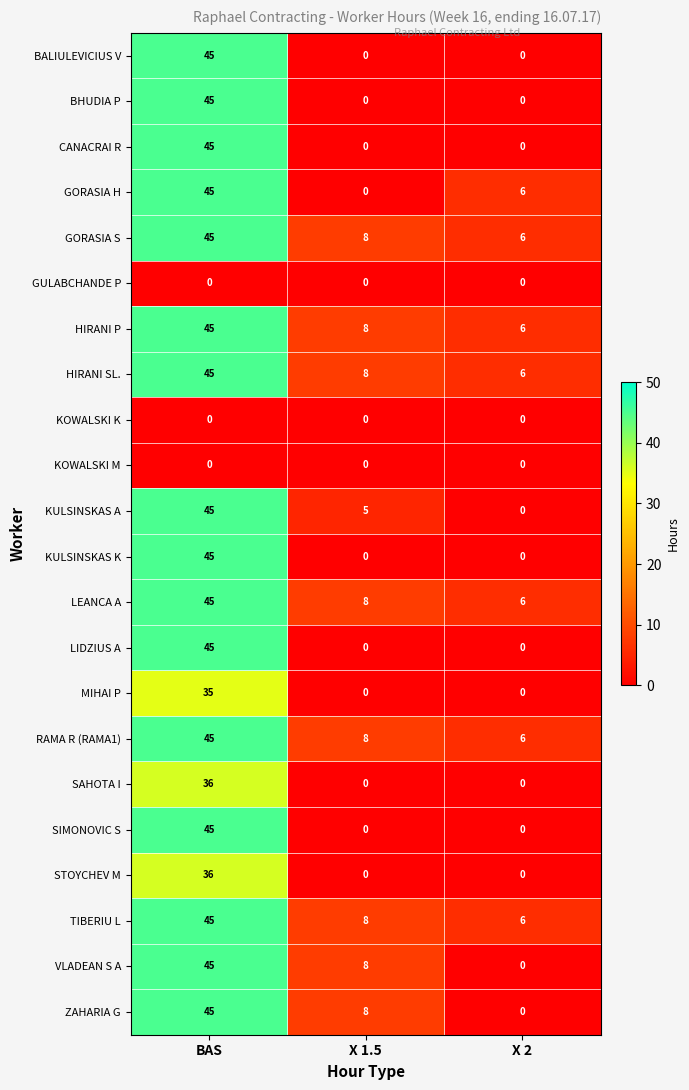

At which label is GORASIA H closest to 22?

X 2